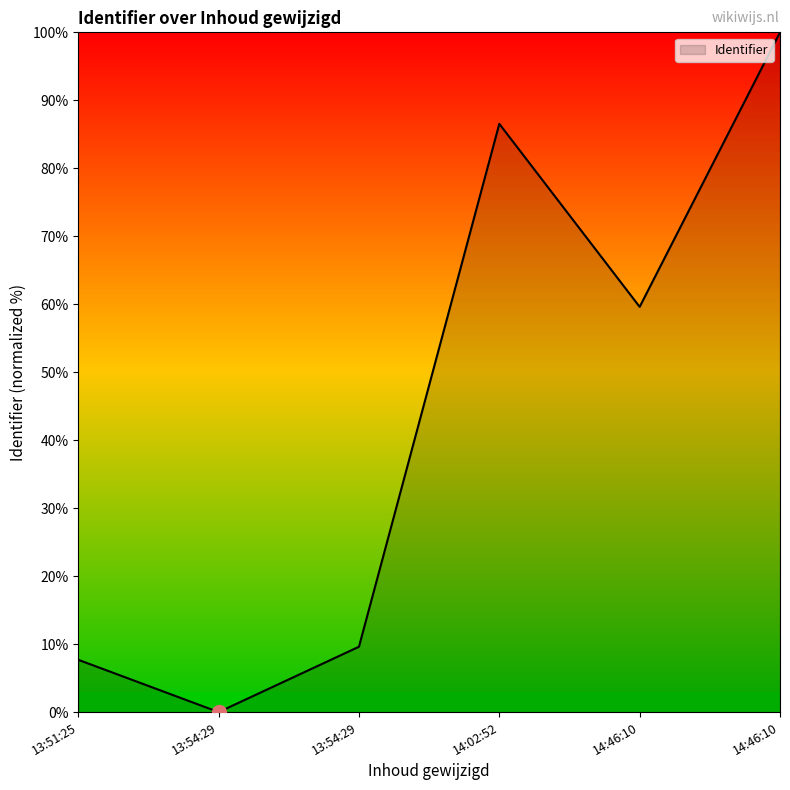

What is the change in value from 13:54:29 to 14:02:52?

+76.9